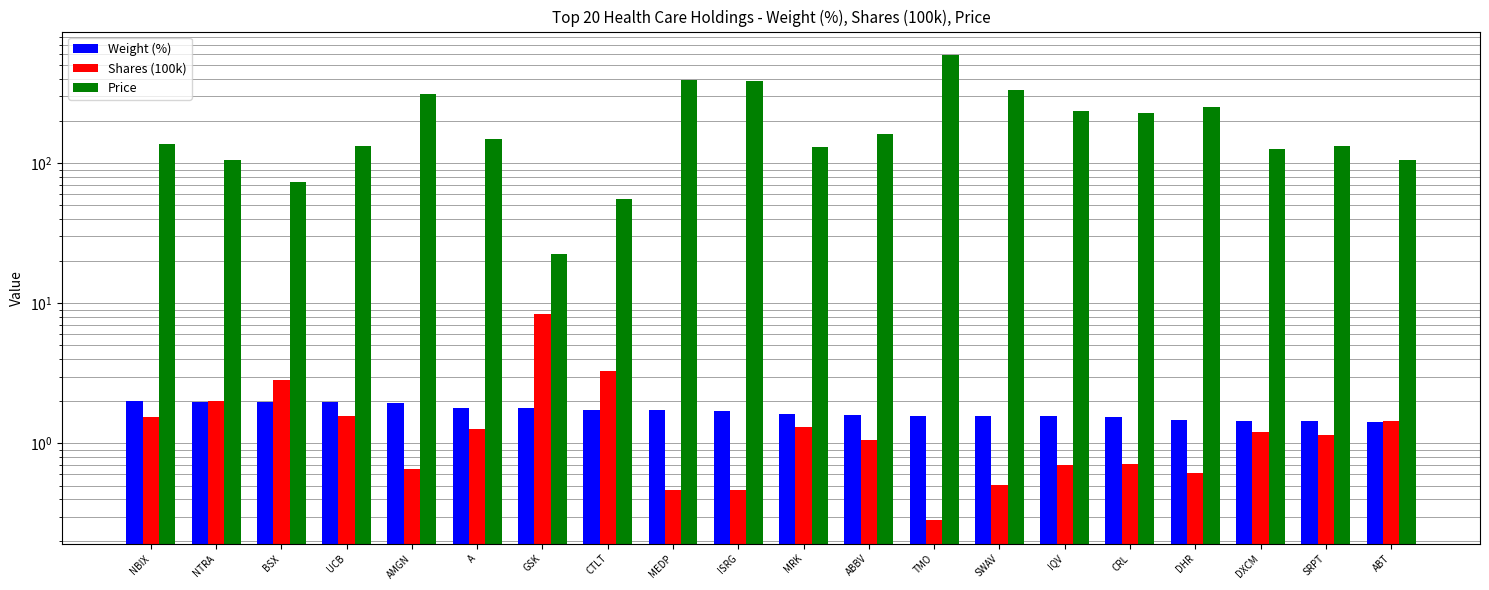

What is the average value of the Weight (%) series?

1.7